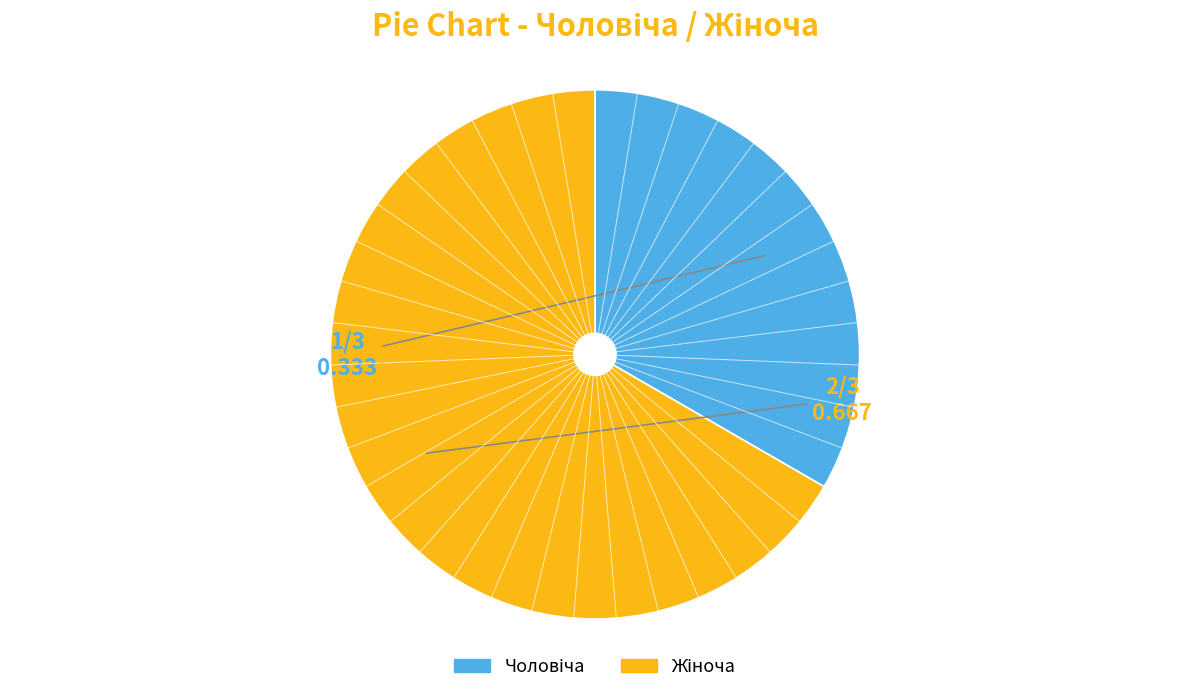

Does any single category account for the majority?

Yes